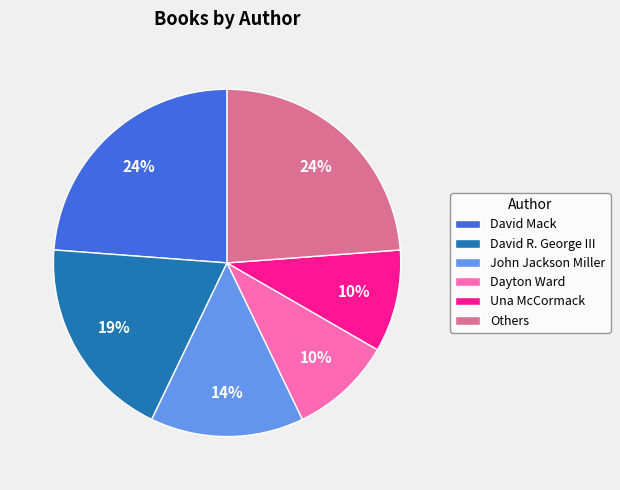

Combined, do John Jackson Miller and Una McCormack account for over 50%?

No